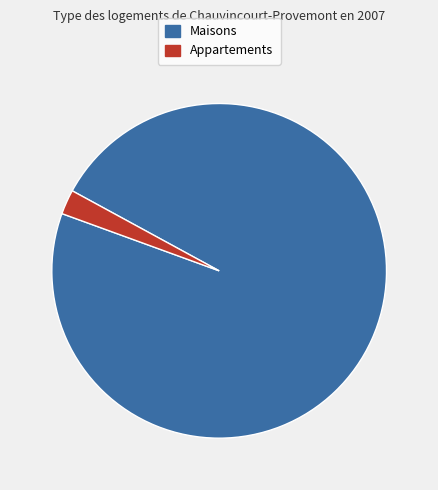

Is there any slice that represents more than half of the pie?

Yes